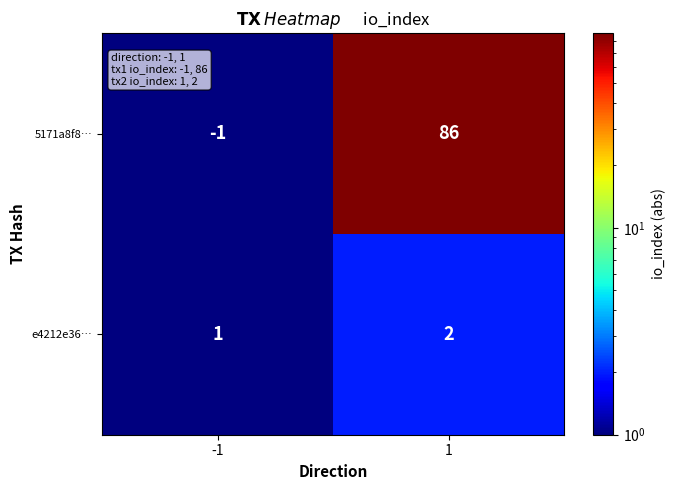

Is it true that e4212e36… equals 2 at 1?

True